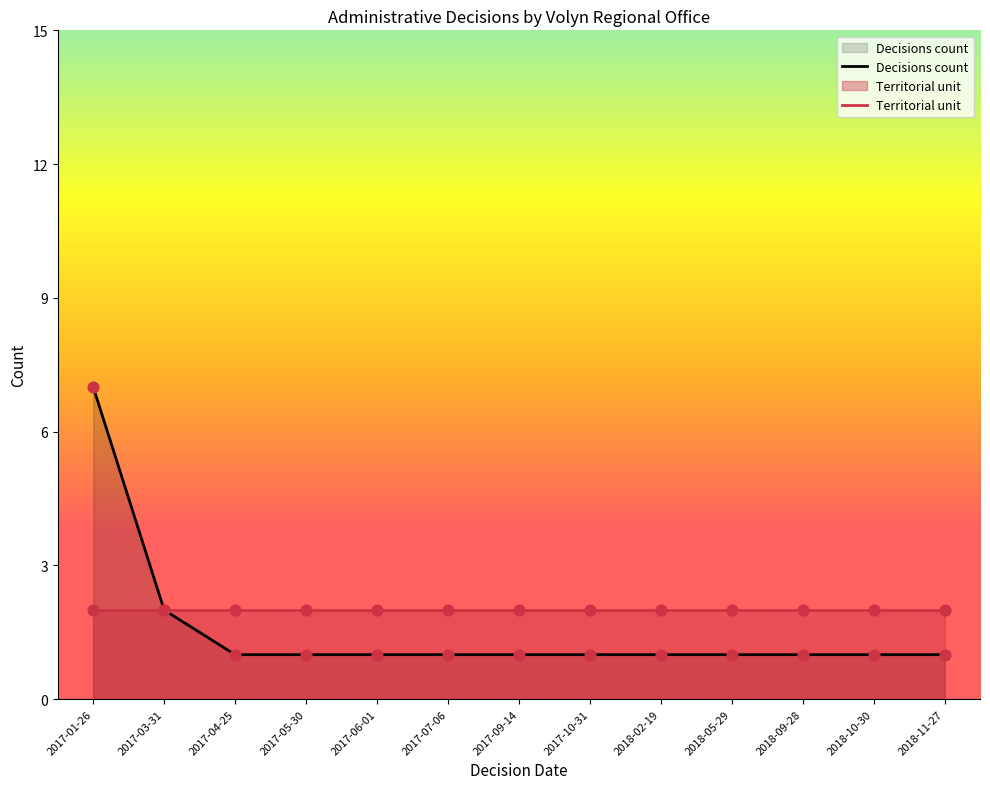

Which series reaches the maximum Y coordinate?

Decisions count